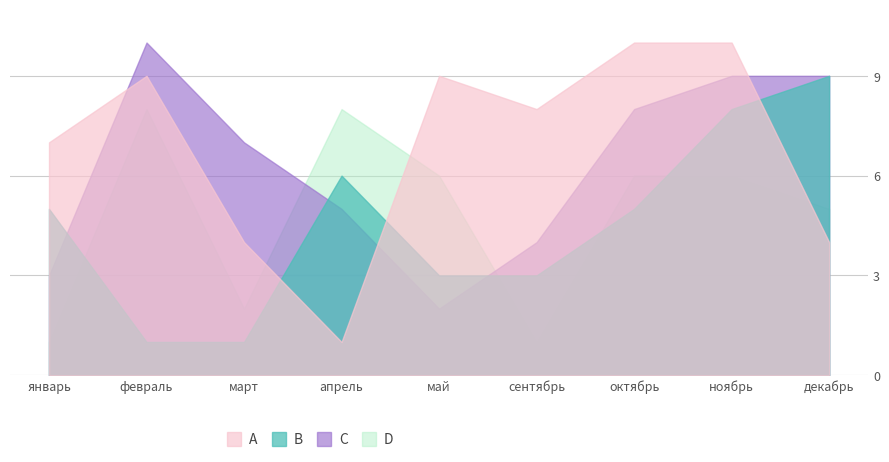

How many intersections are there between C and A?

3